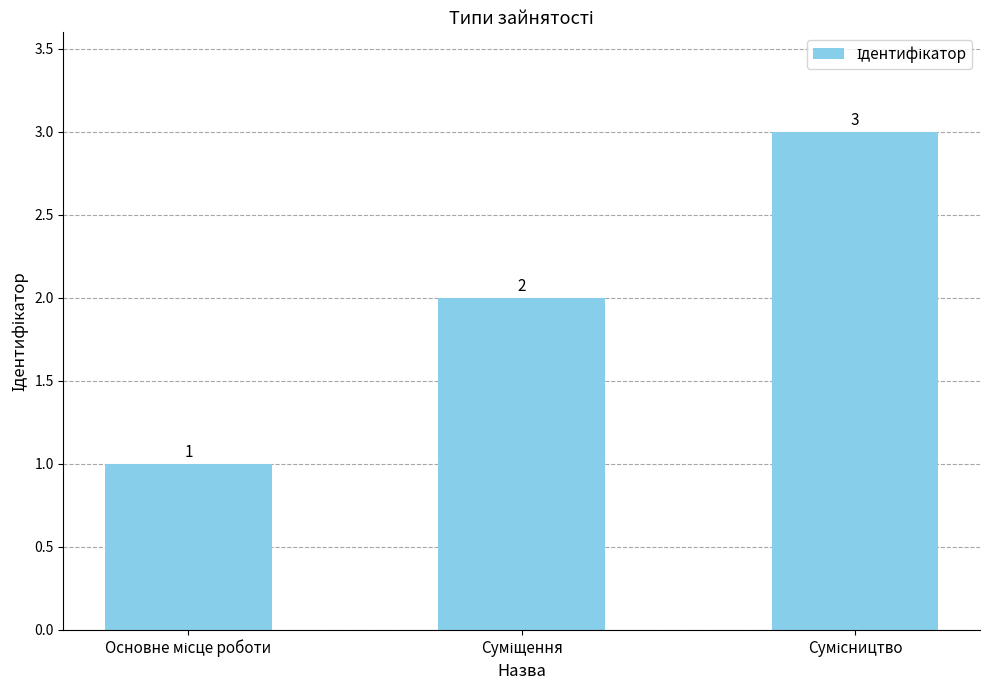

What is the minimum value shown in the chart?

1